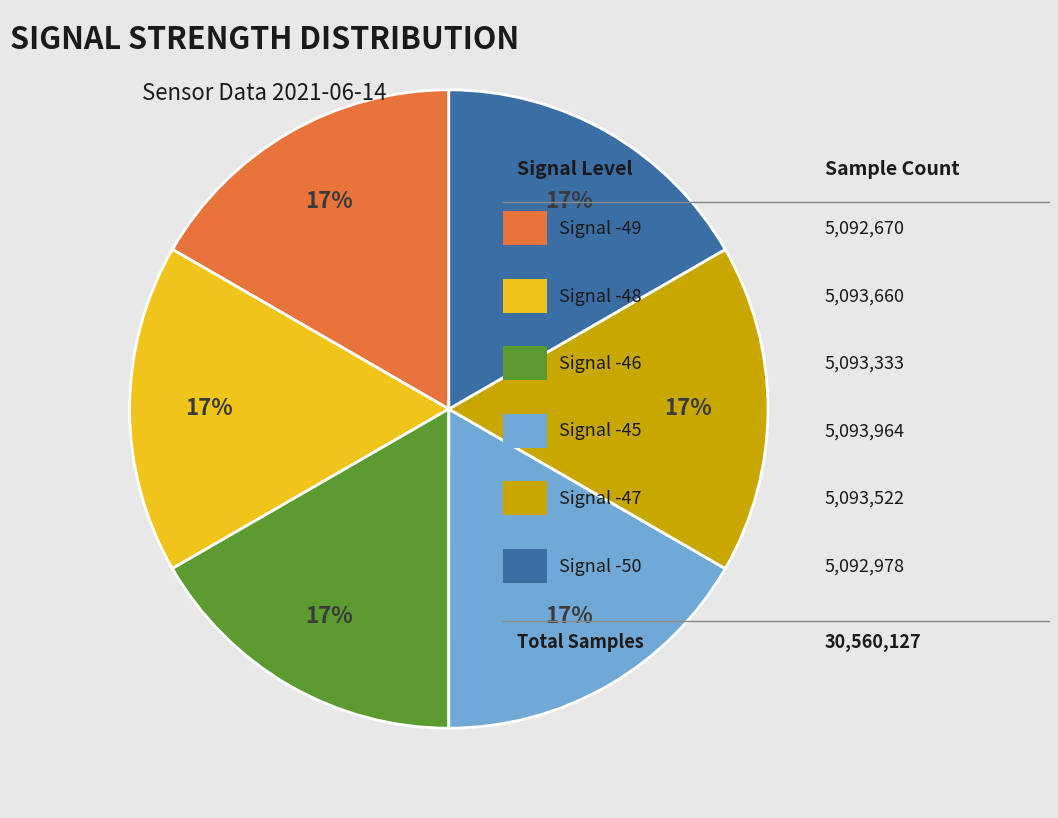

Does any single category account for the majority?

No